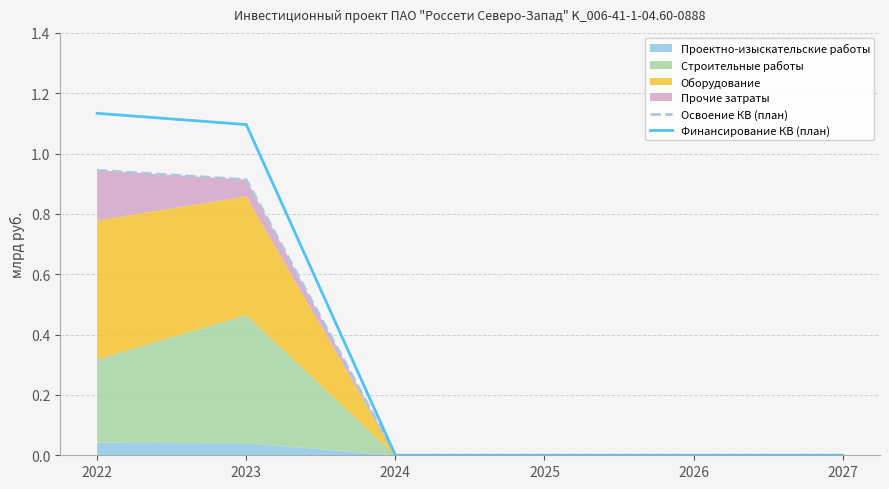

True or false: Финансирование КВ (план) and Освоение КВ (план) intersect in this chart.

False